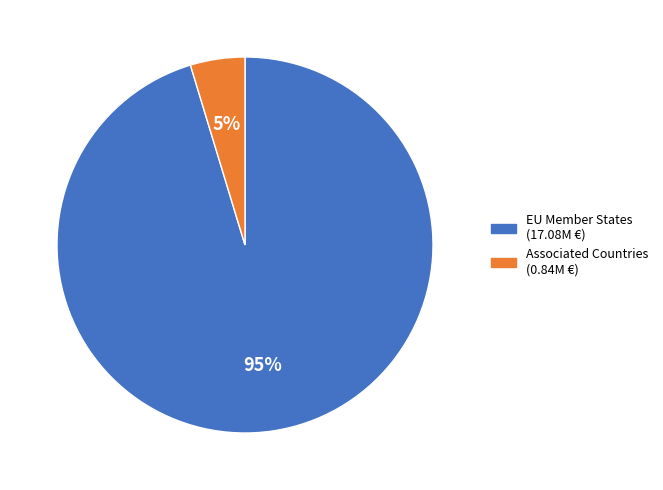

To the nearest percent, what is the average slice percentage?

50%